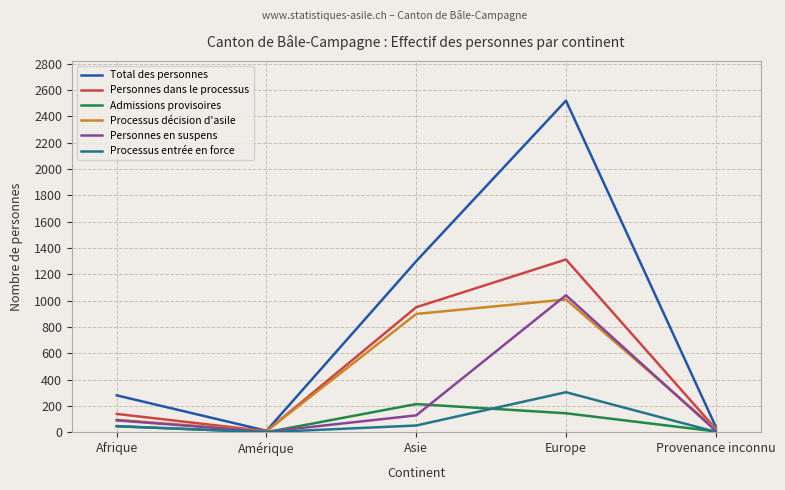

What is the lowest value of the Processus décision d'asile series?

8